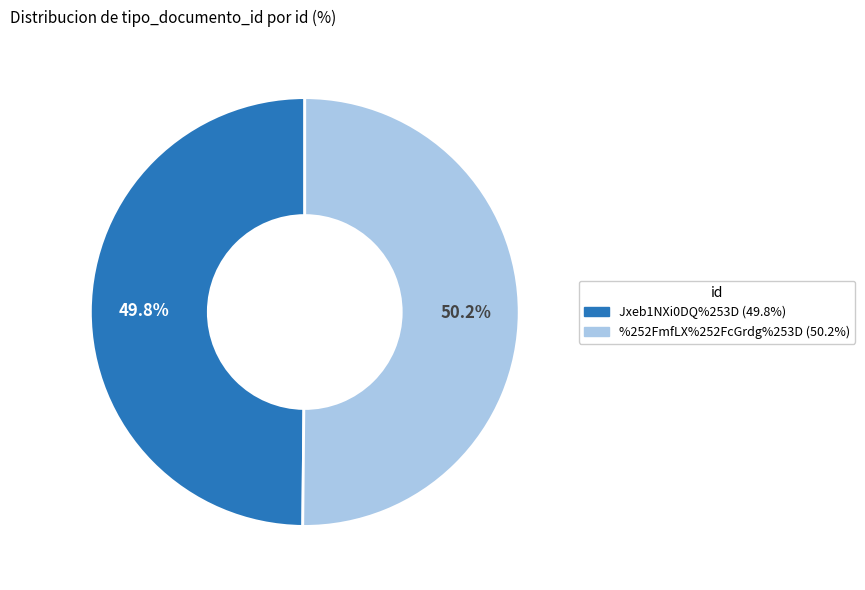

Combined, do Jxeb1NXi0DQ%253D and %252FmfLX%252FcGrdg%253D account for over 50%?

Yes